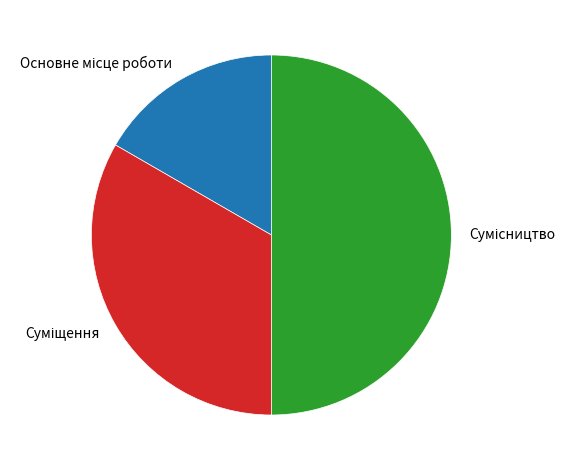

How many slices are in this pie chart?

3